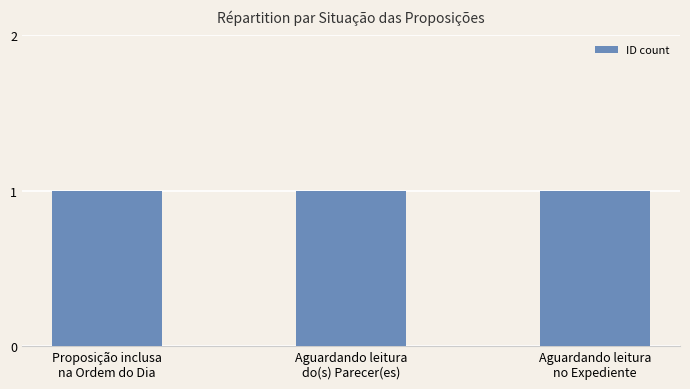

Does the chart contain any negative values?

No